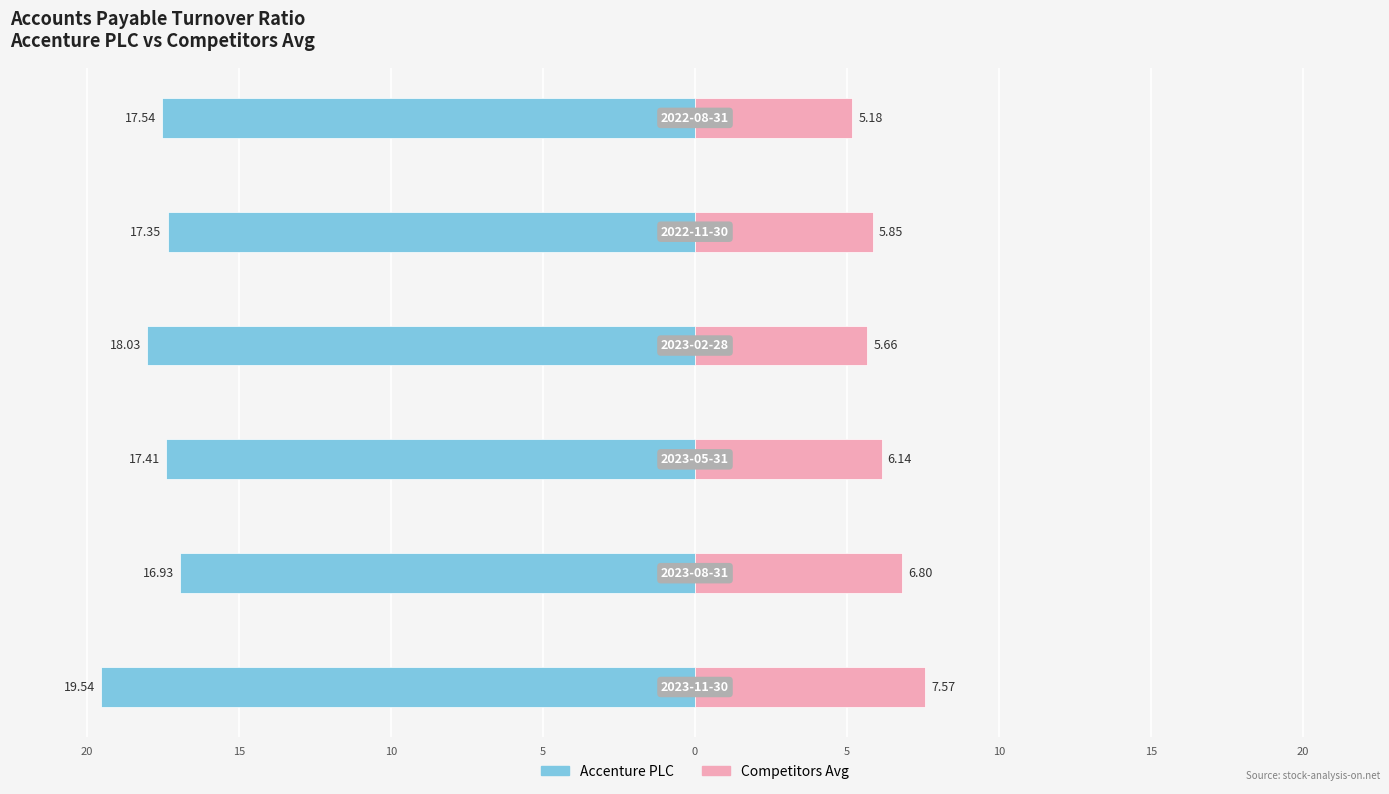

What are all the series names shown in the legend?

Accenture PLC, Competitors Avg